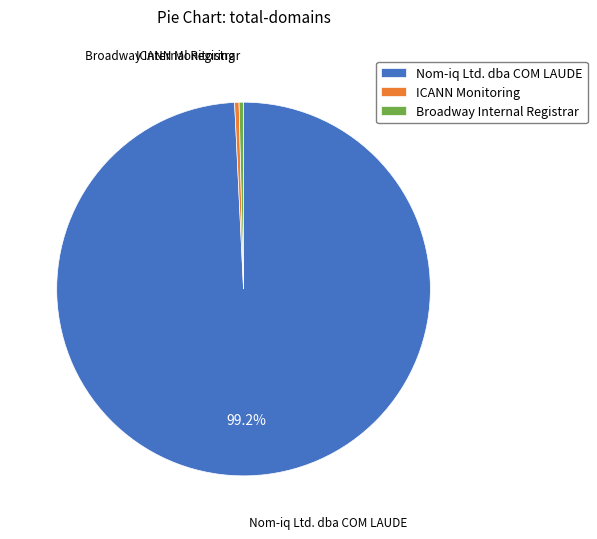

What is the largest slice in the pie chart?

Nom-iq Ltd. dba COM LAUDE